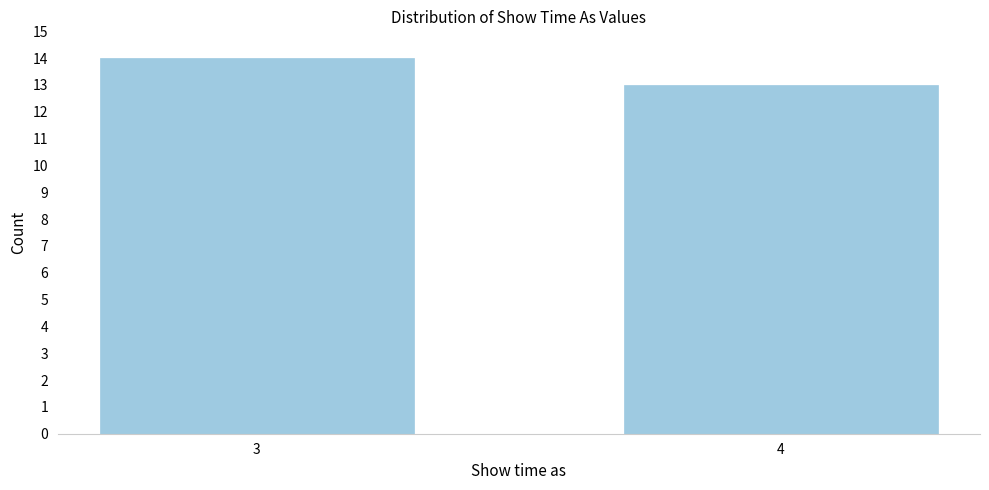

Reading right to left, list all the values displayed in this chart.

13	14